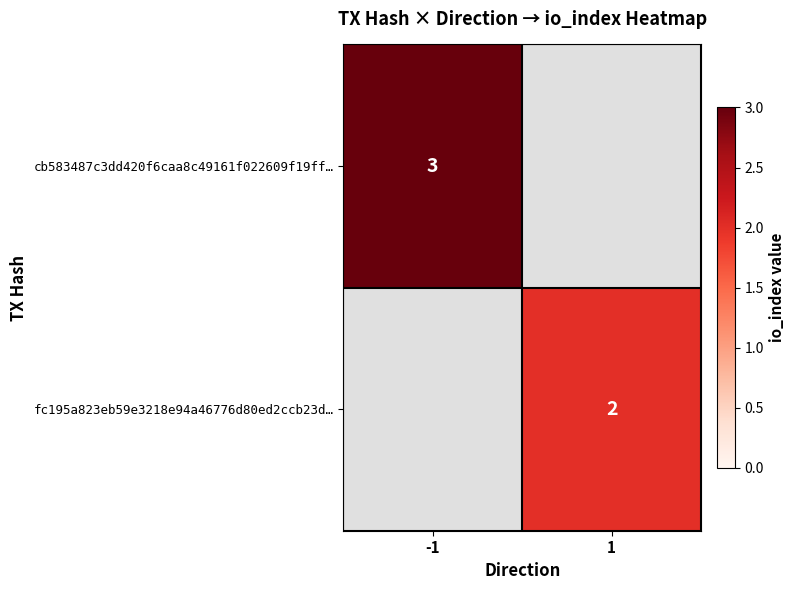

The value of fc195a823eb59e3218e94a46776d80ed2ccb23d… at 1 is 2. True or false?

True